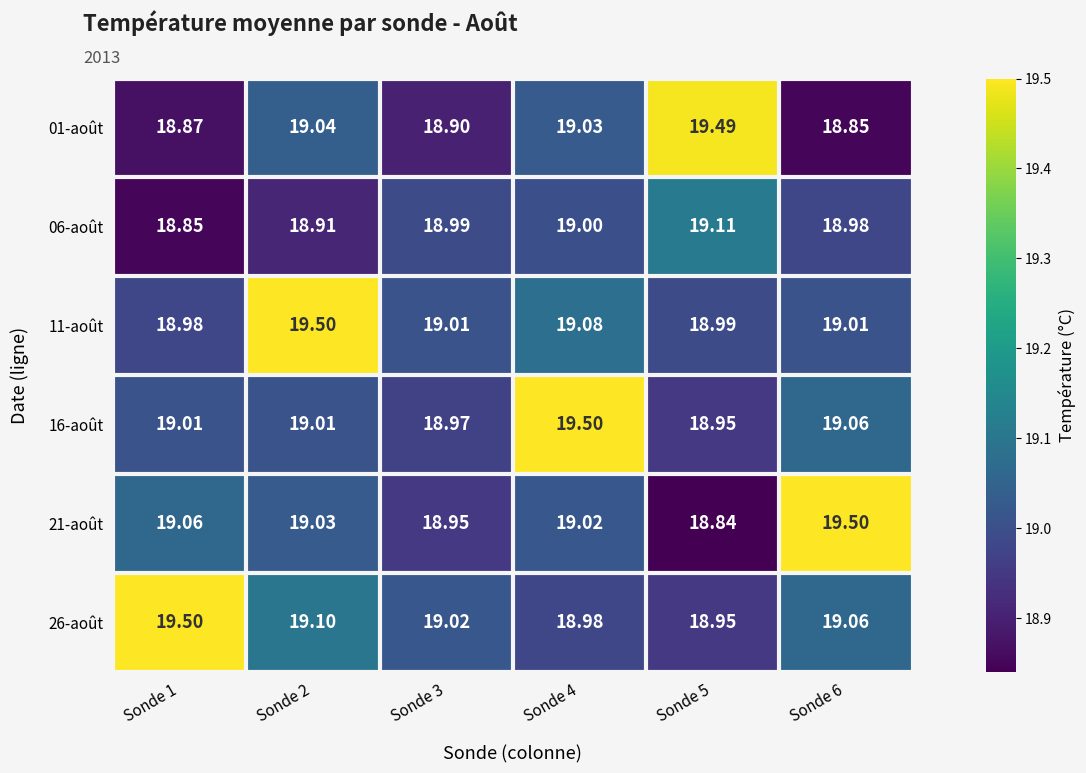

How many data points in 01-août are less than 19?

3